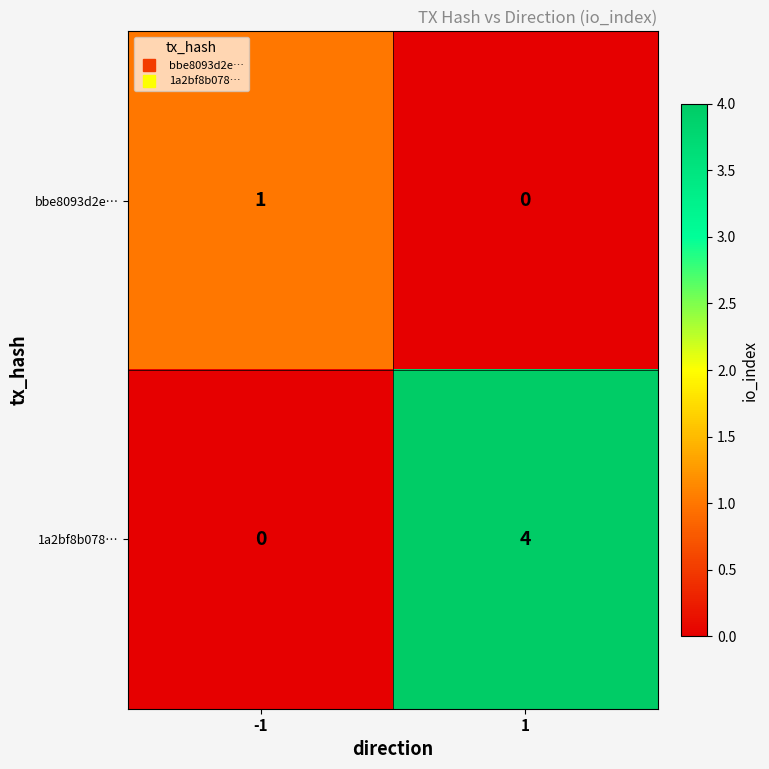

What is the sum of all 1a2bf8b078… values?

4